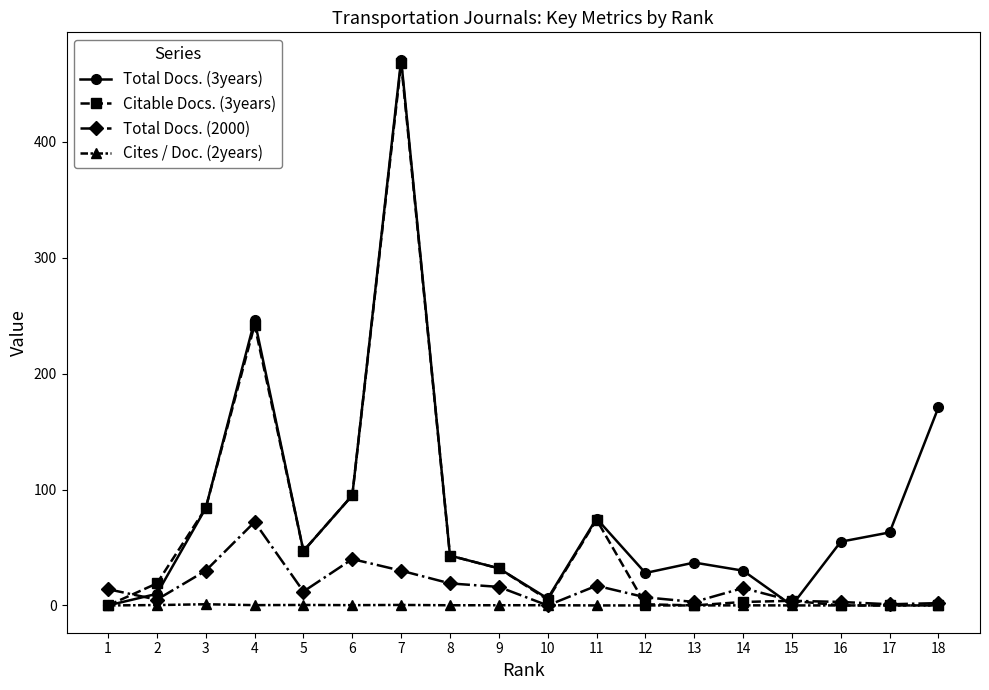

How many data points in Citable Docs. (3years) are less than 19?

9